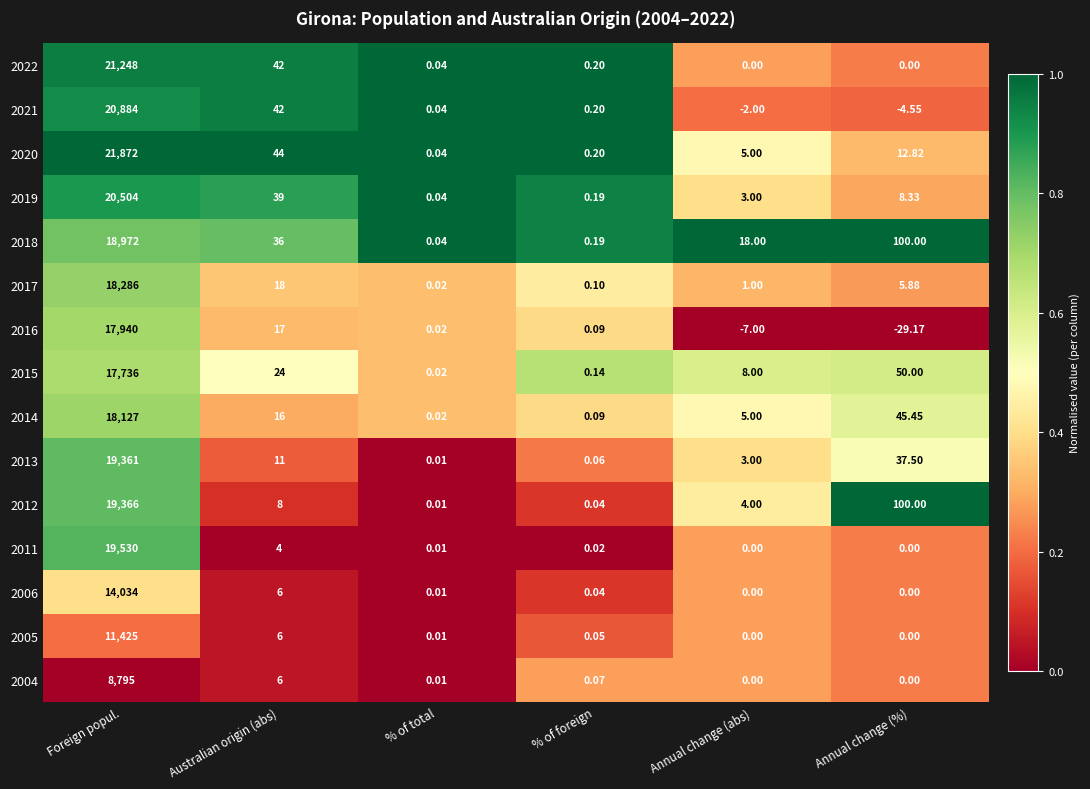

At which label does 2019 reach its peak?

Foreign popul.